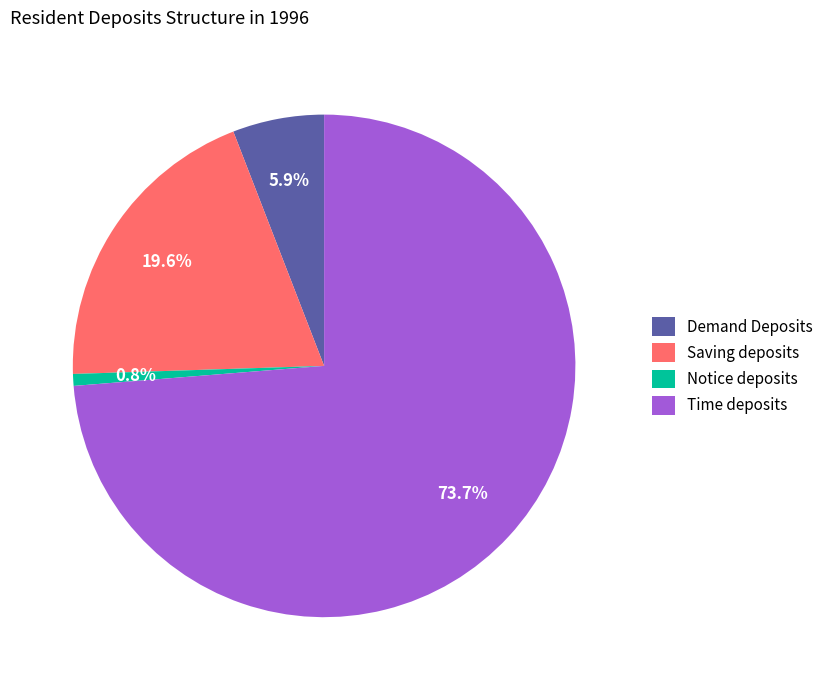

To the nearest percent, what is the average slice percentage?

25%